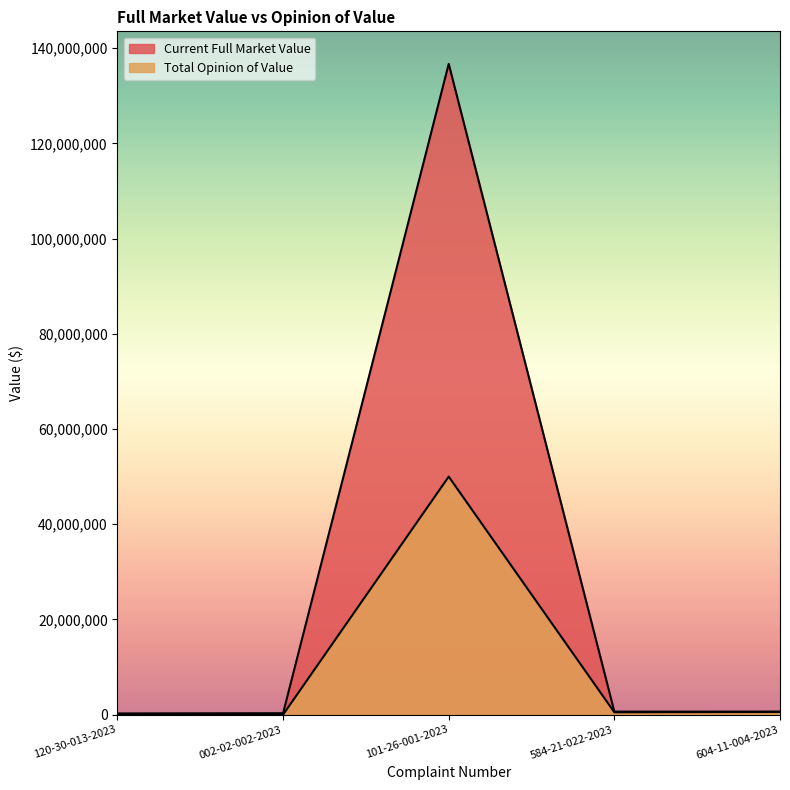

What is the total value across all series at 604-11-004-2023?

1205400